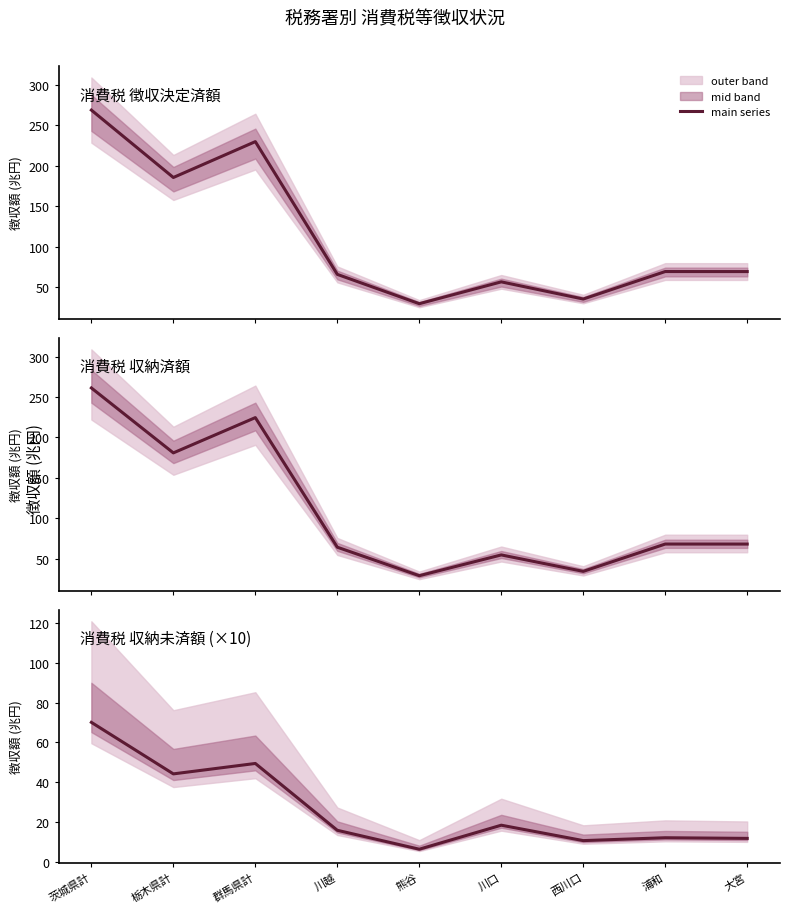

What is the label of the 8th point from the right?

栃木県計